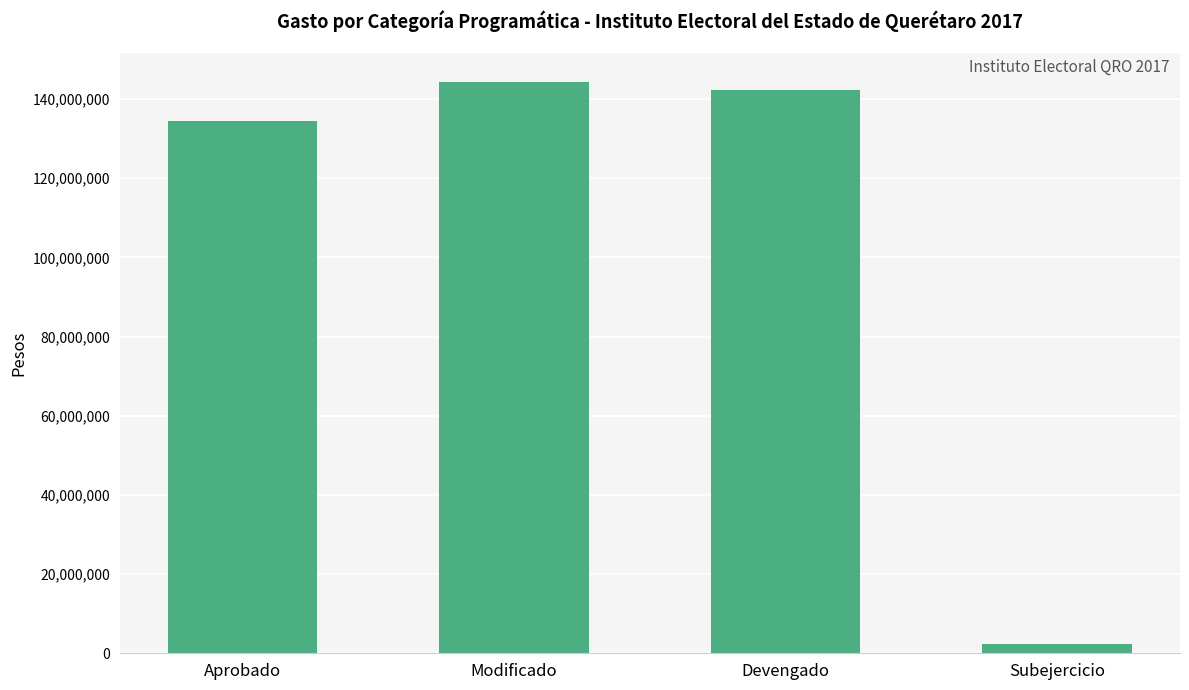

What is the change in value from Aprobado to Subejercicio?

-132232262